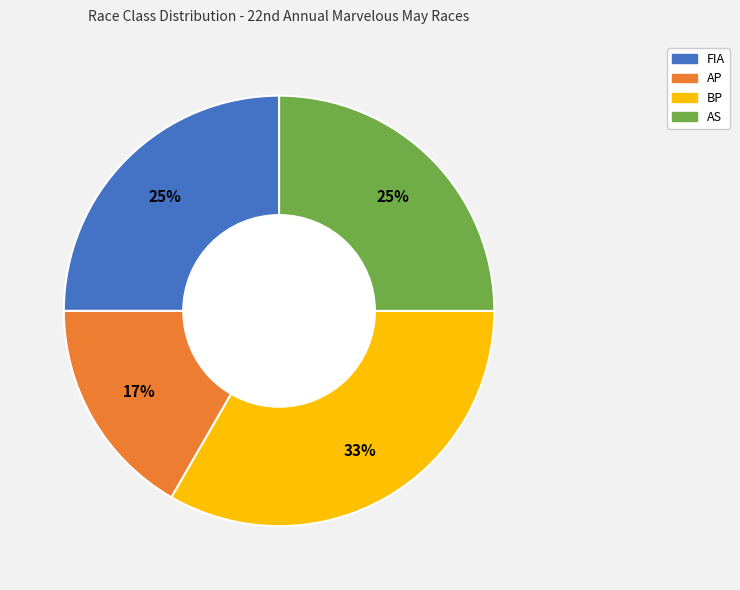

True or false: AS accounts for 25% of the total.

True